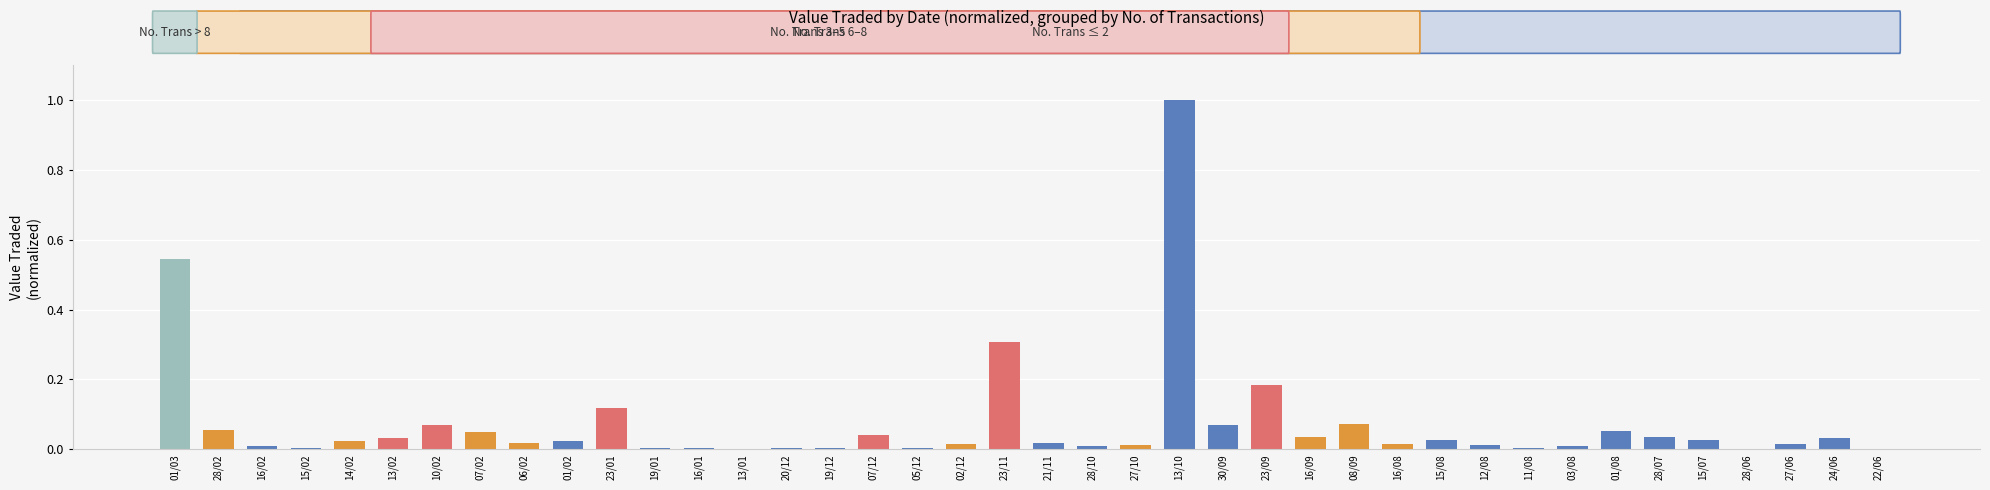

Is it true that the value at 01/03 is 0.8?

False